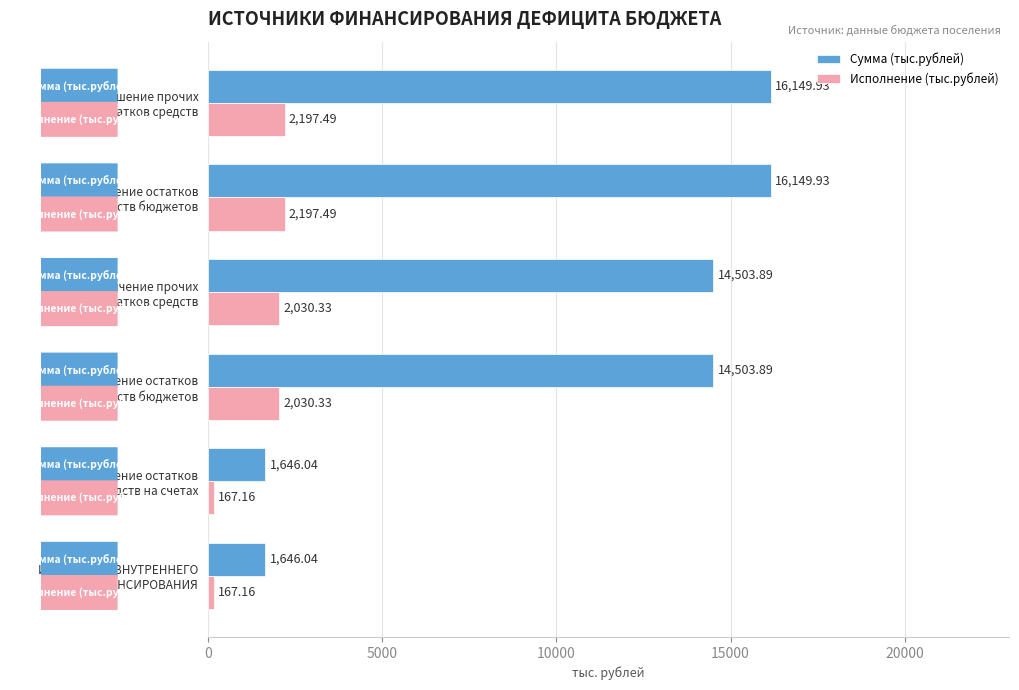

Which series has the widest spread of values?

Сумма (тыс.рублей)